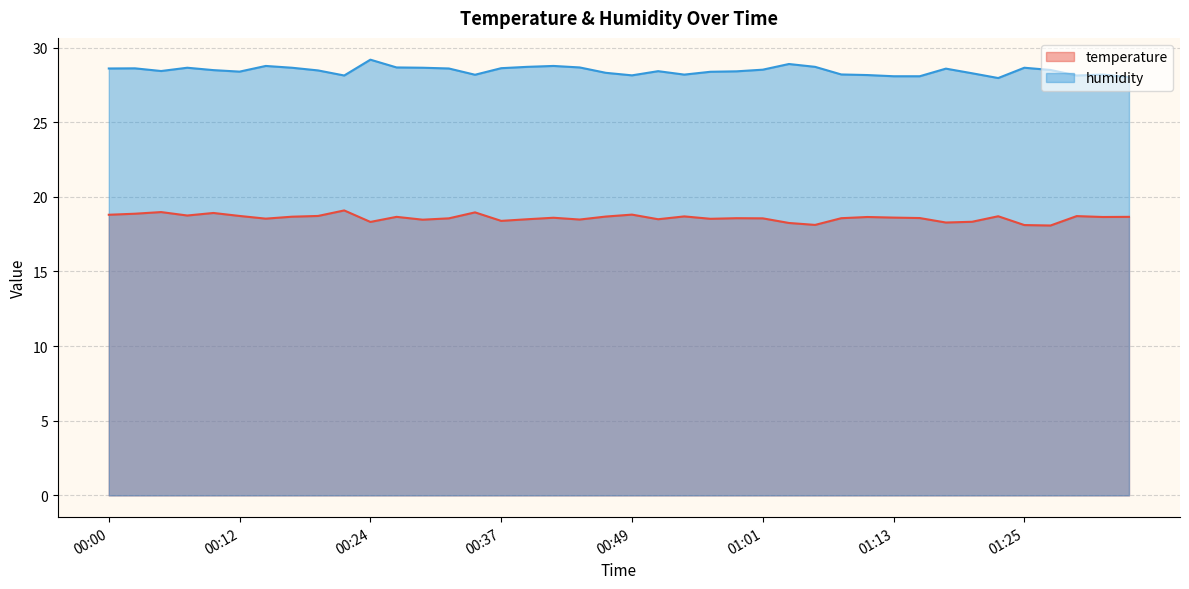

True or false: temperature and humidity intersect in this chart.

False